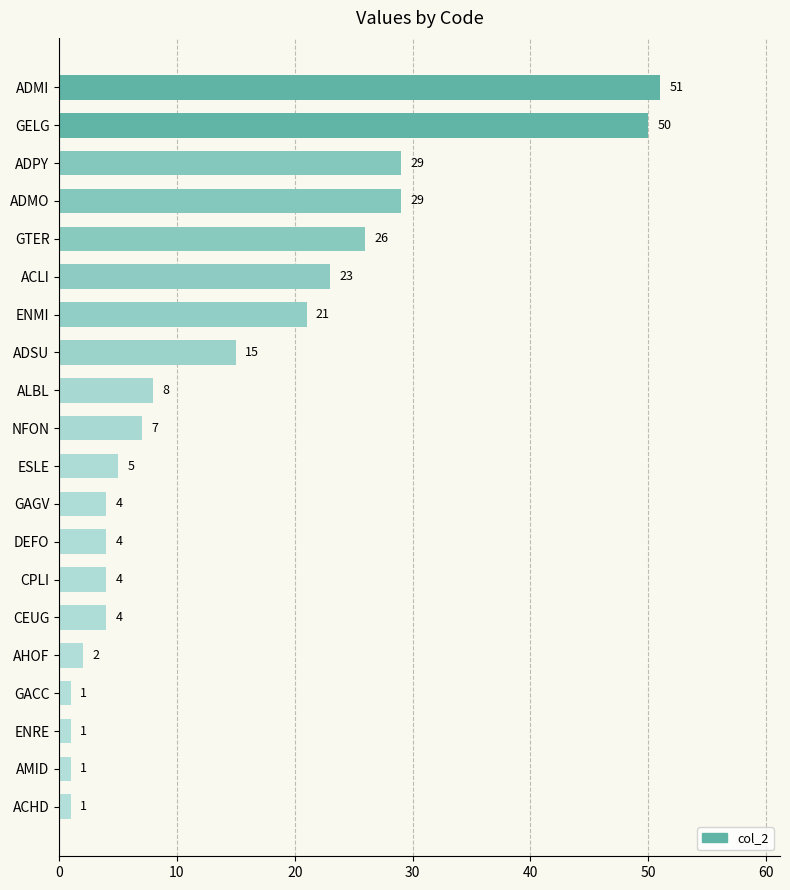

Approximately how many times larger is the value at GELG compared to GTER?

1.9